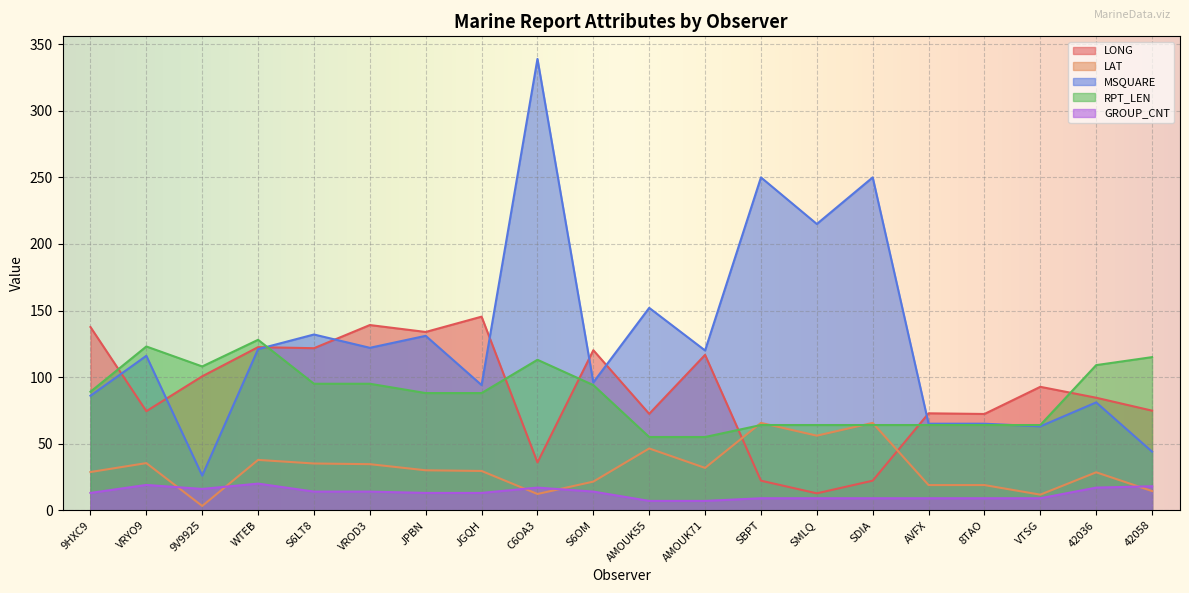

What is the spread (max minus min) of values at AMOUK71?

113.0